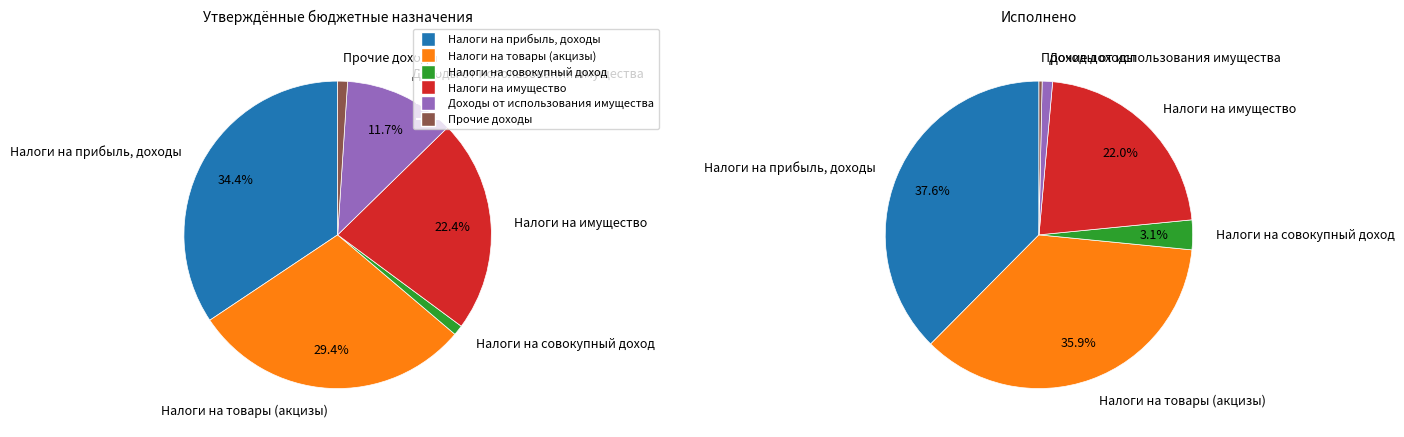

Which slice is the largest?

Налоги на прибыль, доходы